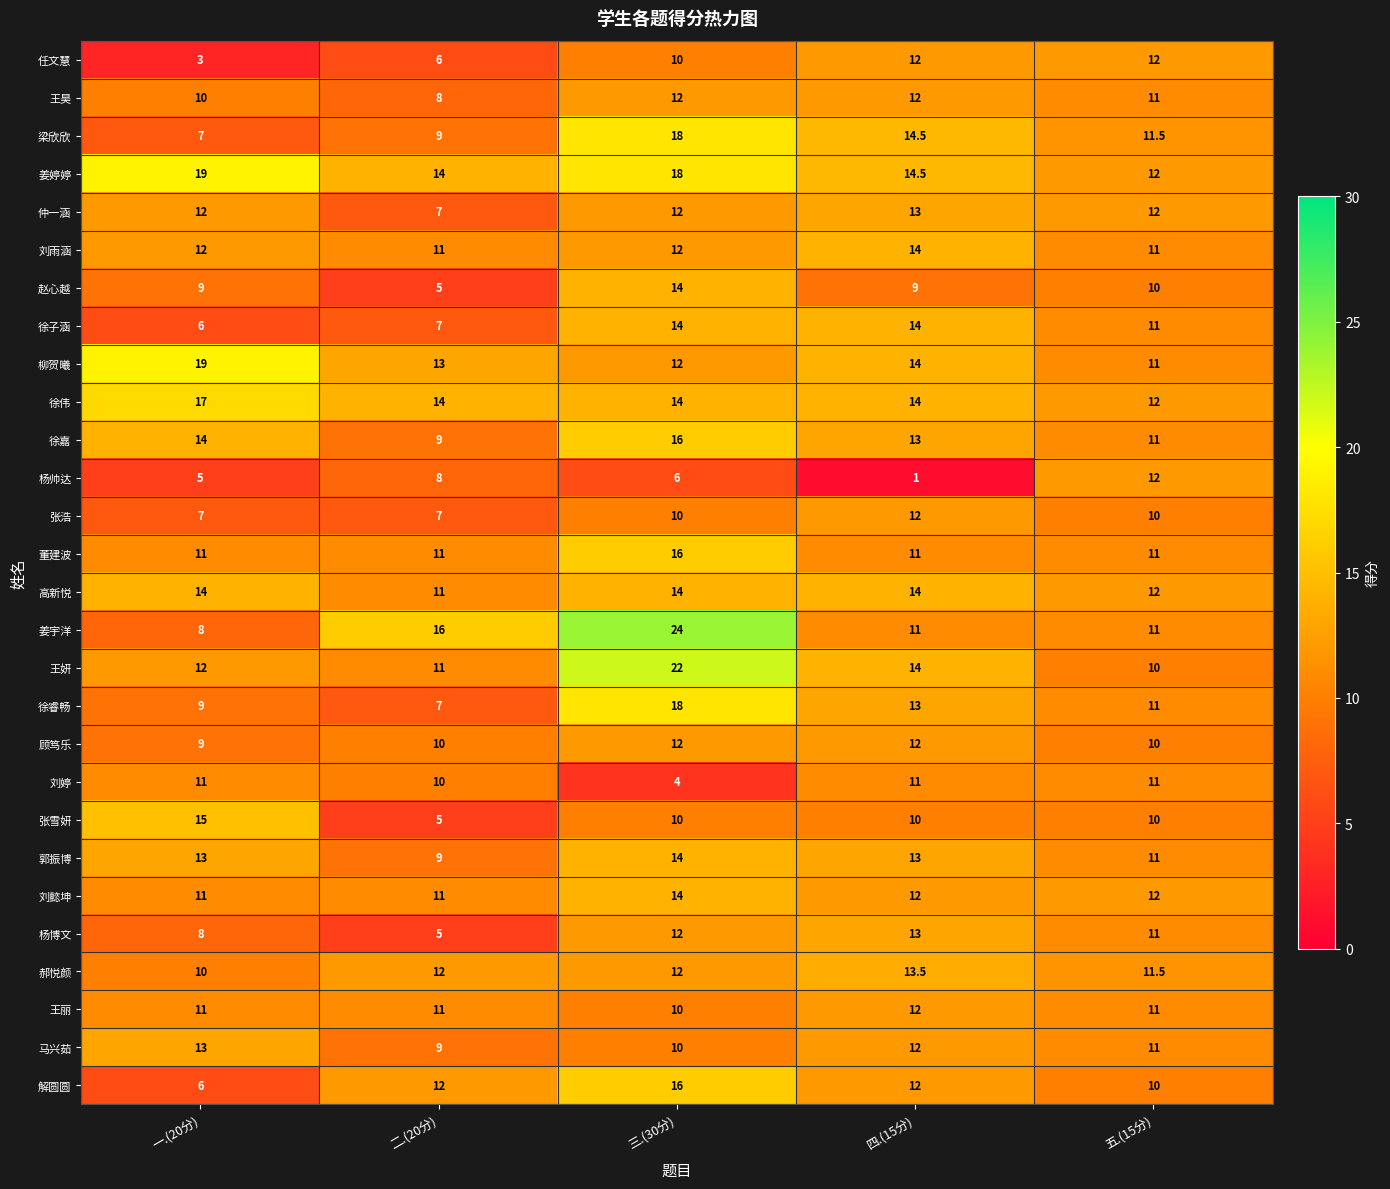

What is the greatest value displayed?

24.0